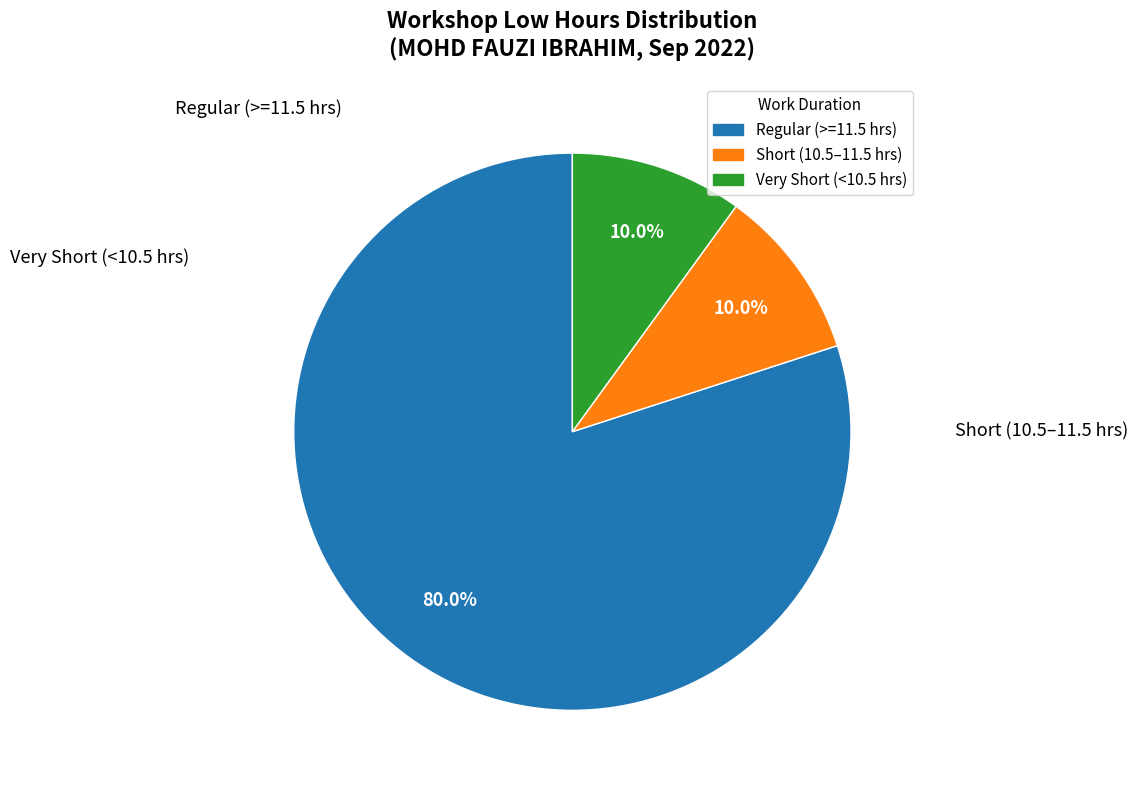

Is there any slice that represents more than half of the pie?

Yes